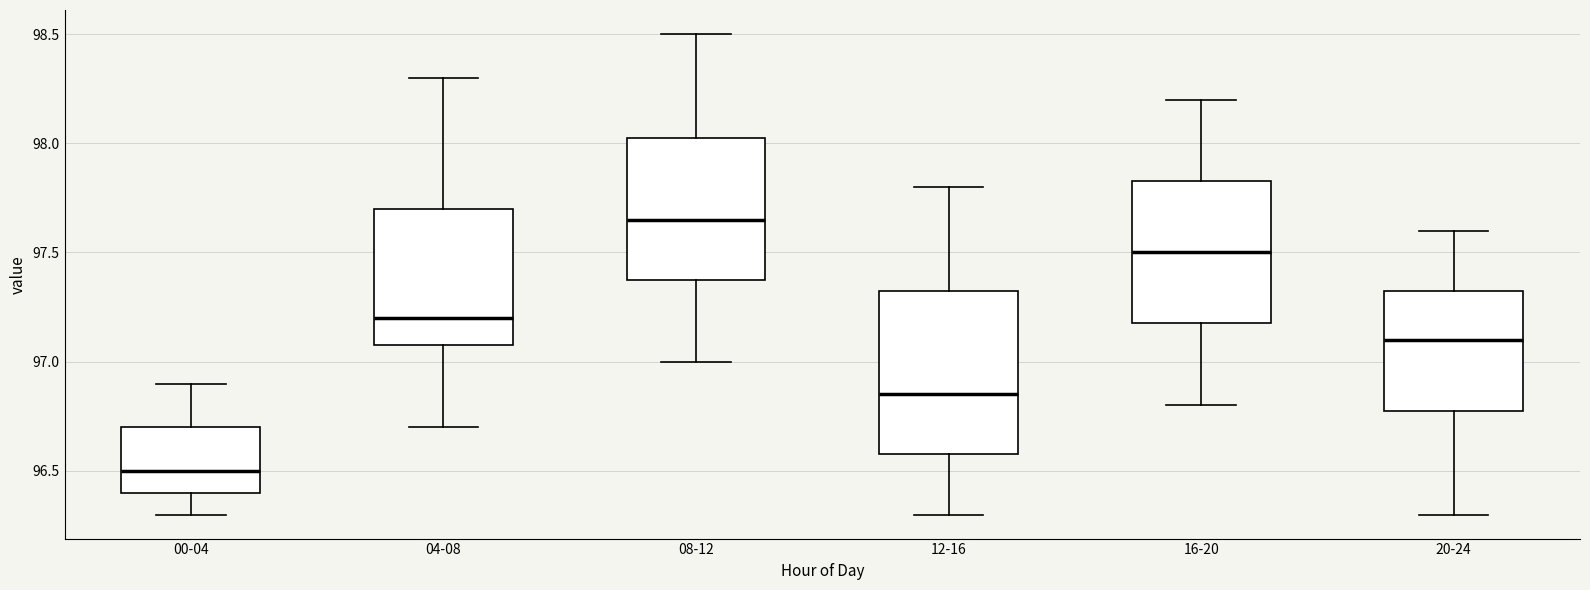

Reading left to right, transcribe this box plot: for each box, give where its median line is, the range the box spans, and where its two whiskers end, as read against the y-axis. The values are not printed on the chart, so give them approximately, as read against the axis.

00-04: median 96.50, box 96.40 to 96.70, whiskers 96.30 to 96.90
04-08: median 97.20, box 97.10 to 97.70, whiskers 96.70 to 98.30
08-12: median 97.65, box 97.40 to 98.05, whiskers 97.00 to 98.50
12-16: median 96.85, box 96.60 to 97.35, whiskers 96.30 to 97.80
16-20: median 97.50, box 97.20 to 97.85, whiskers 96.80 to 98.20
20-24: median 97.10, box 96.80 to 97.35, whiskers 96.30 to 97.60